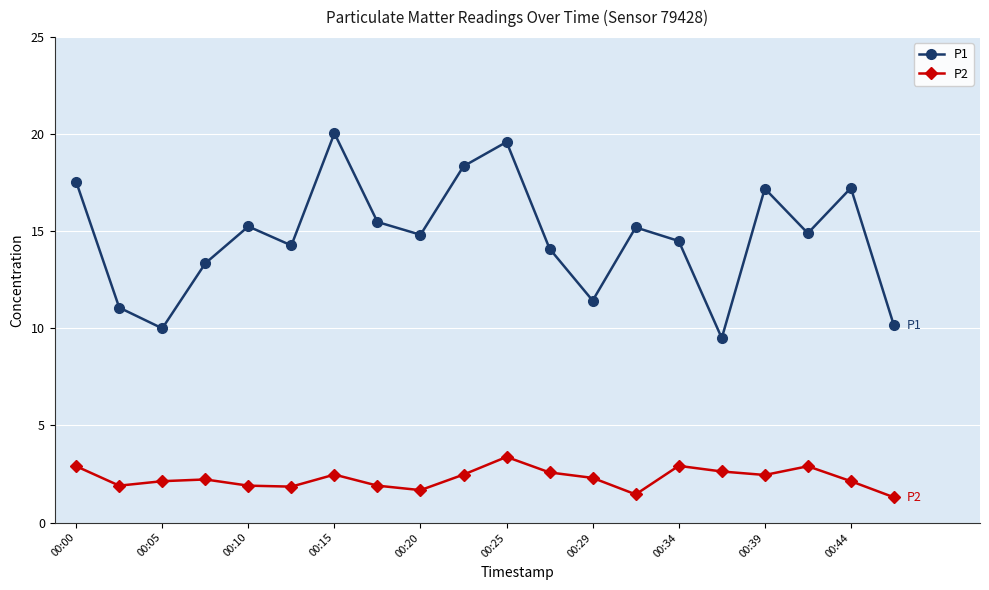

What is the value of the P2 point at the 12th from the left?

2.6